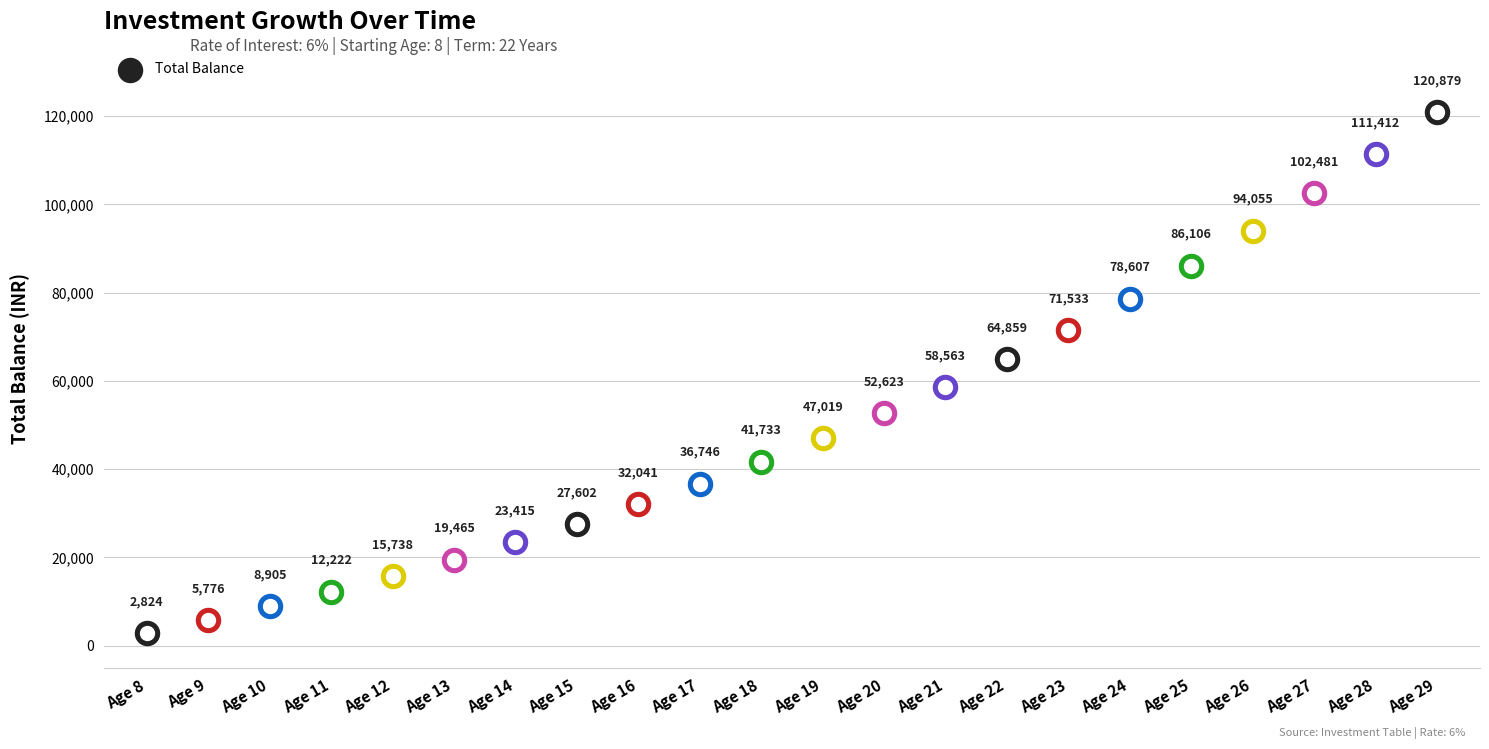

Which has a higher value, Age 26 or Age 20?

Age 26